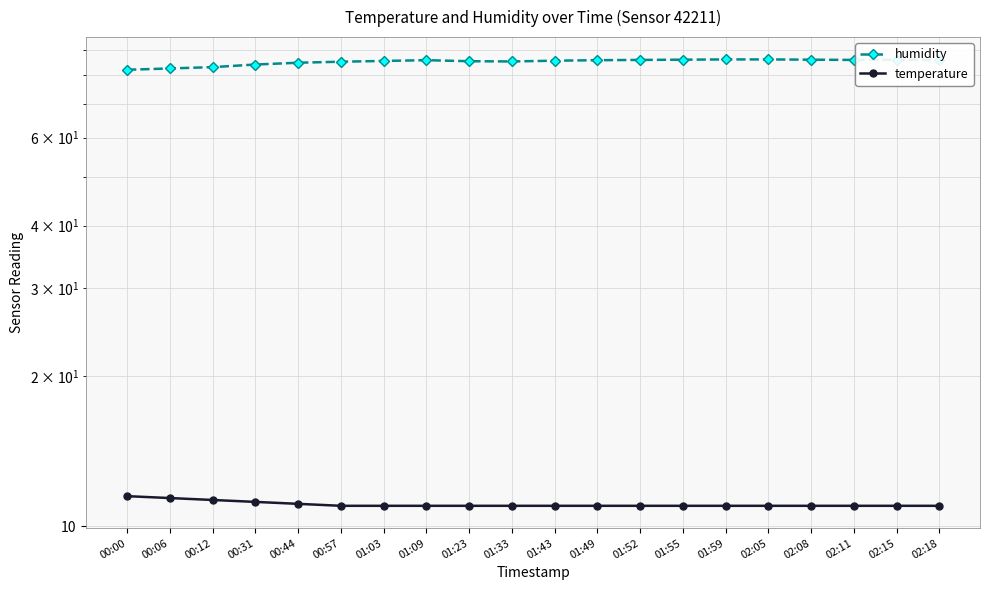

At which category does the chart reach its peak across all series?

01:59